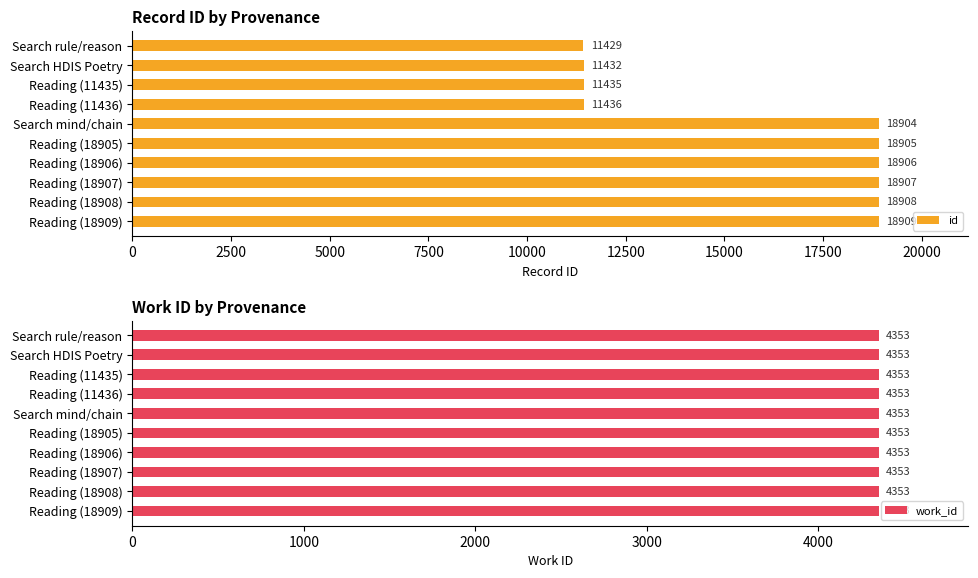

Which category has the lowest value in the id series?

Search rule/reason